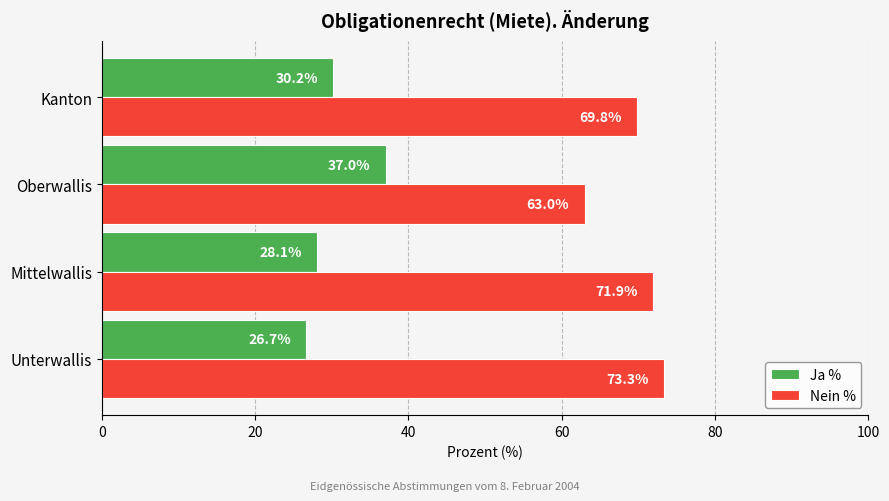

List the series in order of their peak value, highest first.

Nein %, Ja %